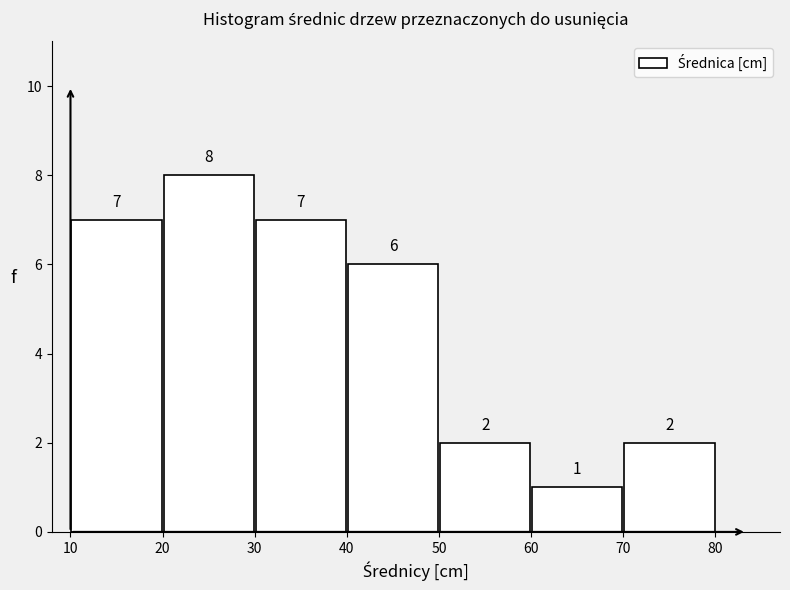

Reading left to right, transcribe this chart: for each bar, give the range it covers on the x-axis and its height.

10 to 20: 7
20 to 30: 8
30 to 40: 7
40 to 50: 6
50 to 60: 2
60 to 70: 1
70 to 80: 2